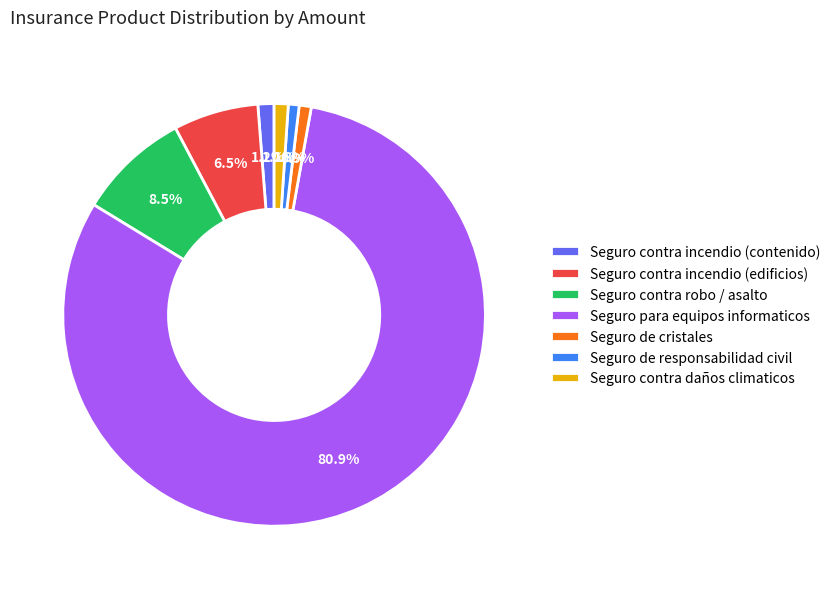

How many segments does this pie chart have?

7